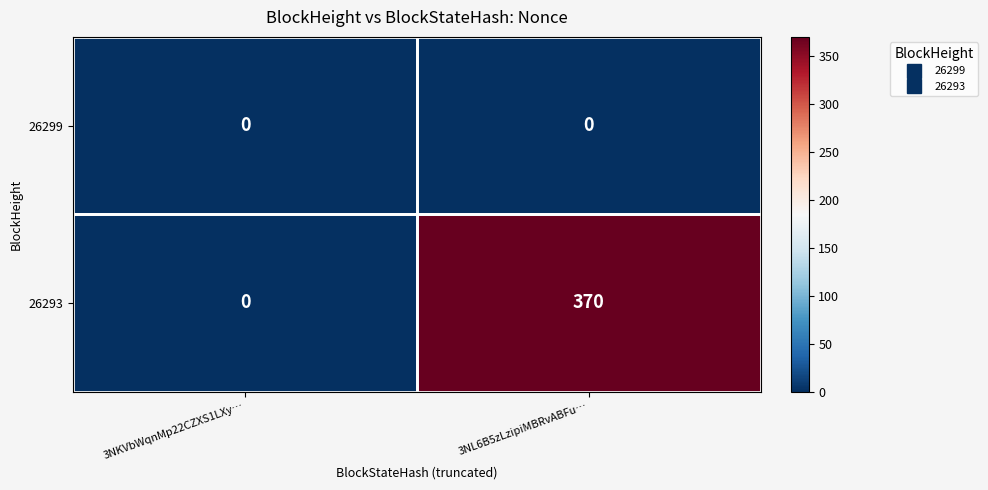

Where is 26293 nearest to the value 185?

3NKVbWqnMp22CZXS1LXy…